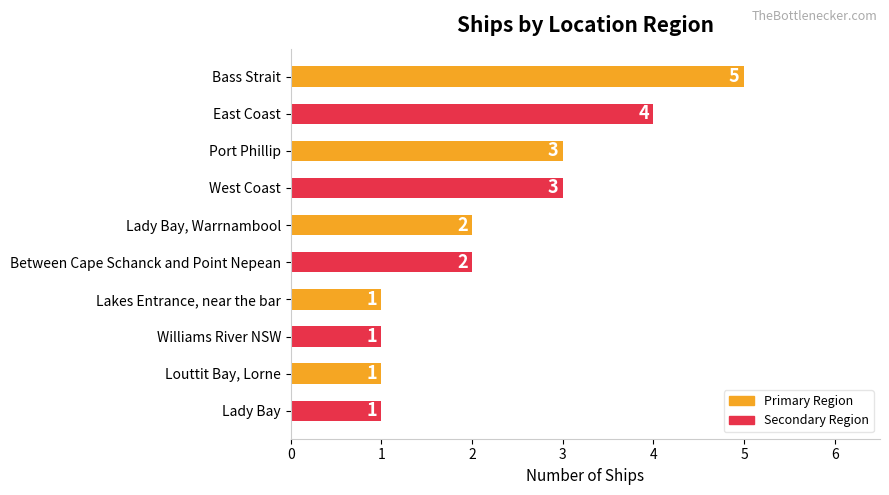

What is the label of the 7th bar from the top?

Lakes Entrance, near the bar